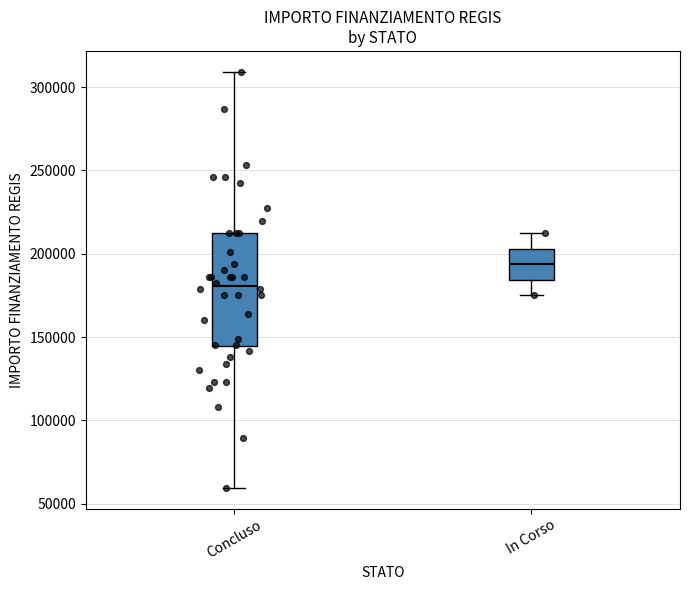

Which box has the lowest median line?

Concluso